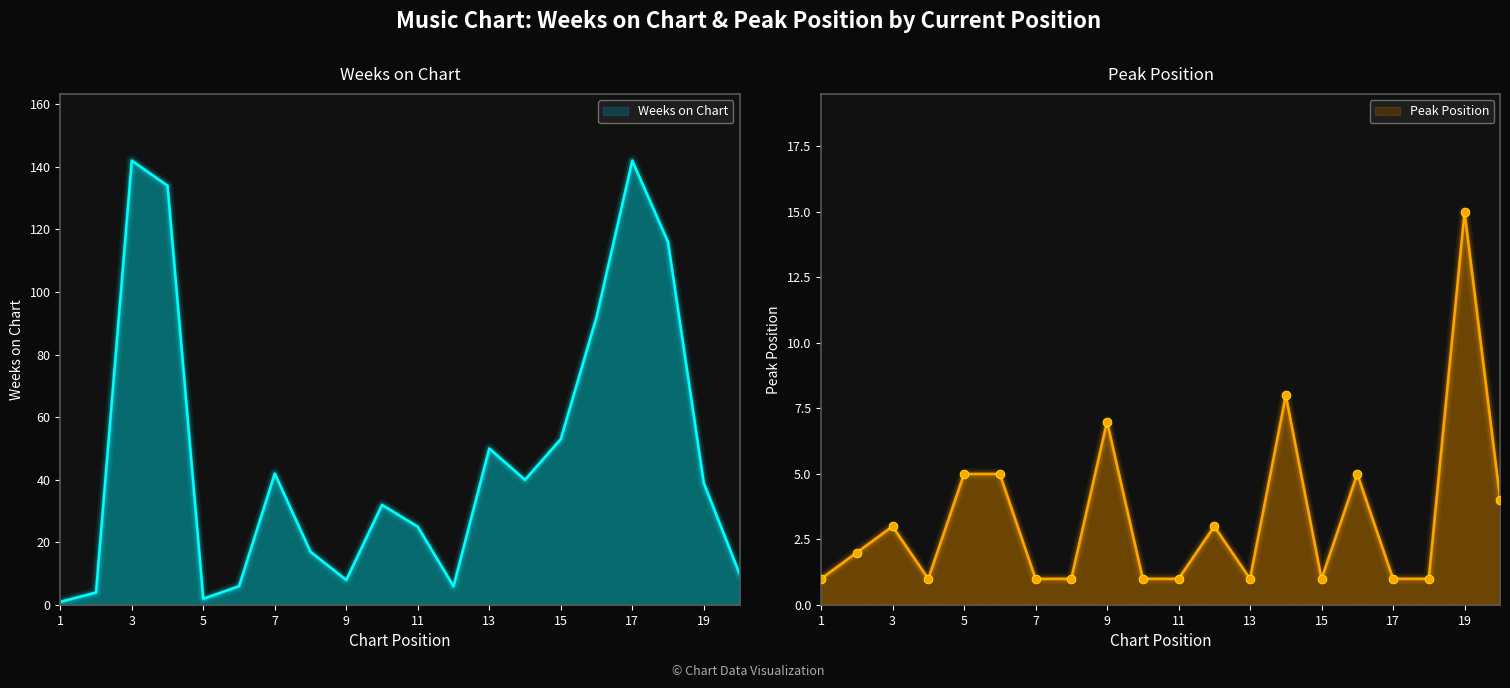

At how many categories does at least one series exceed 92?

4